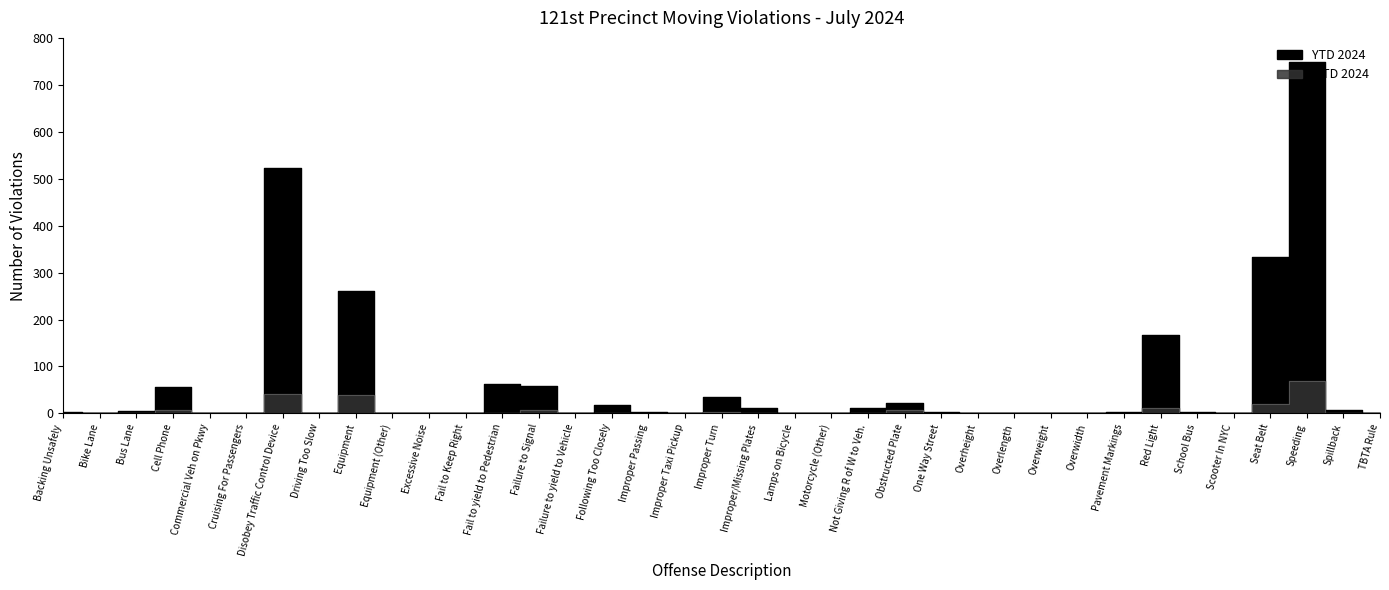

True or false: YTD 2024 and MTD 2024 intersect in this chart.

False